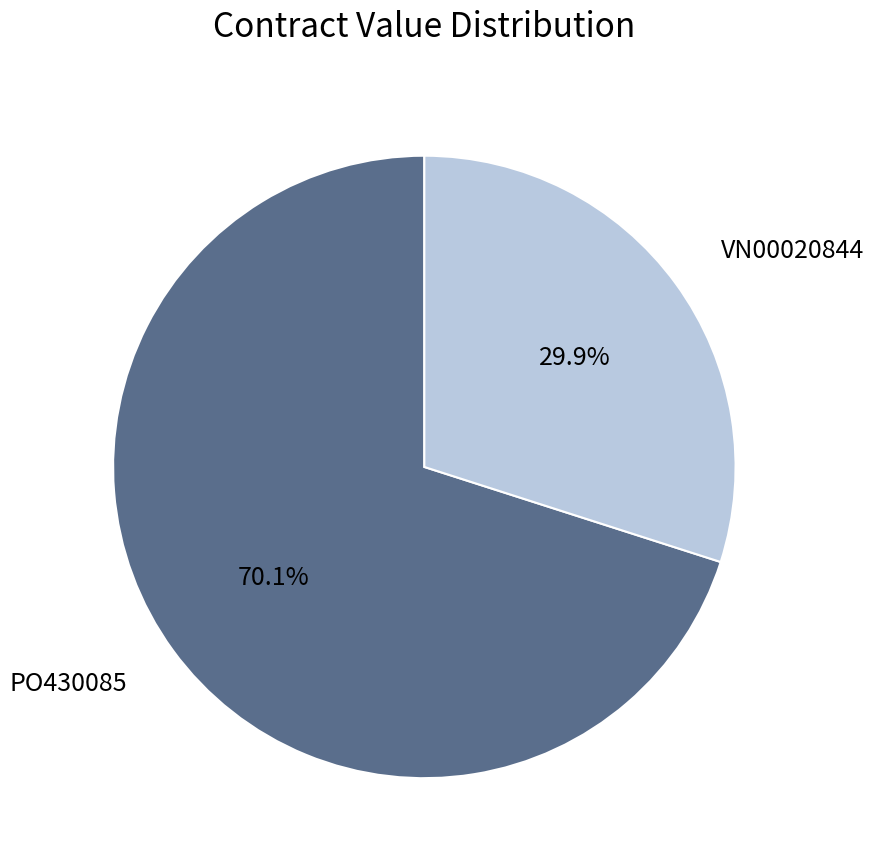

Combined, do VN00020844 and PO430085 account for over 50%?

Yes